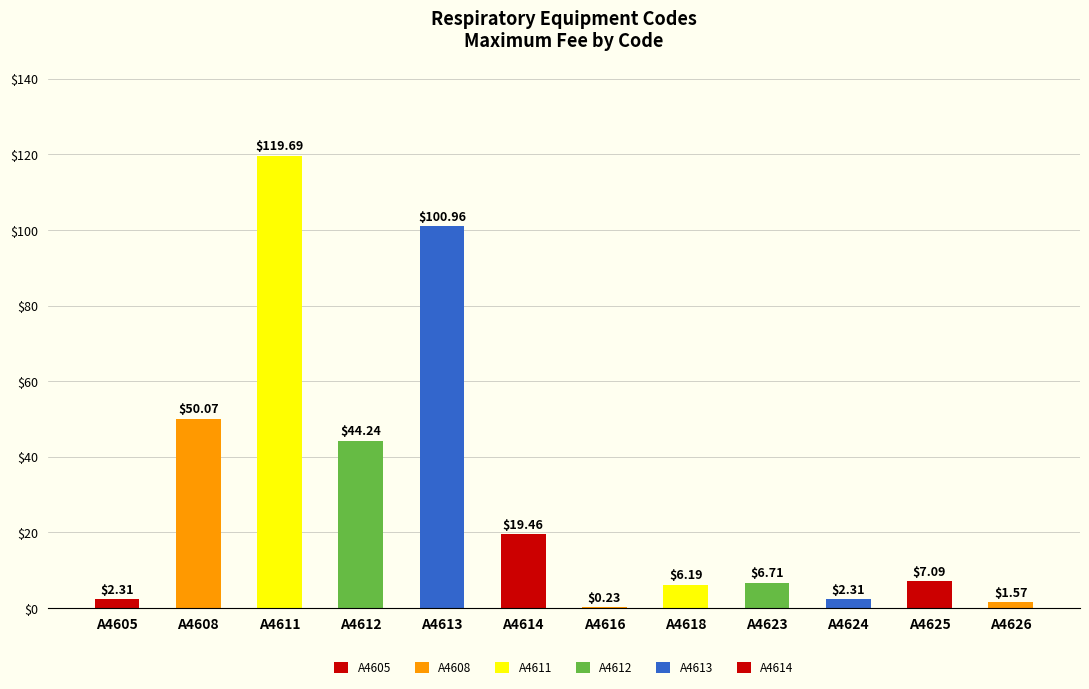

Read the value at A4608.

50.1